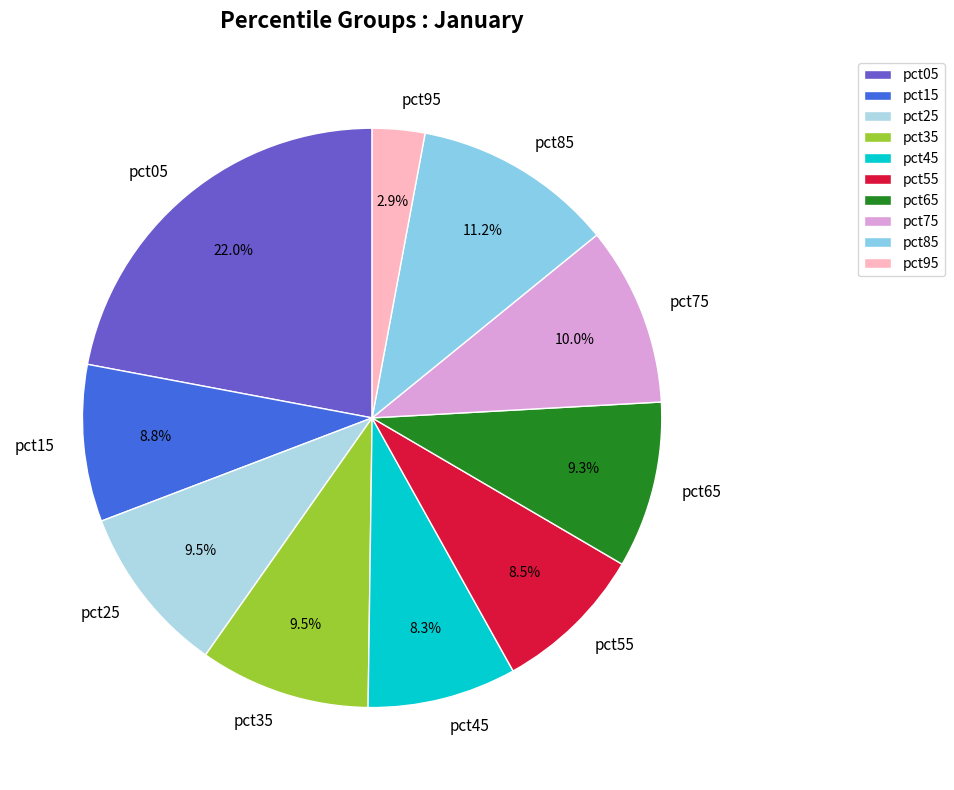

To the nearest percent, what is the difference between the largest and smallest slice percentages?

19%